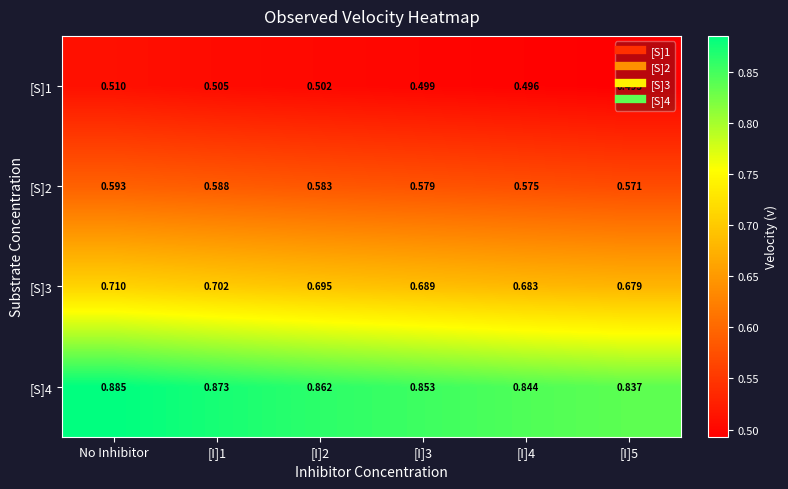

Which label corresponds to the largest value in the chart?

No Inhibitor